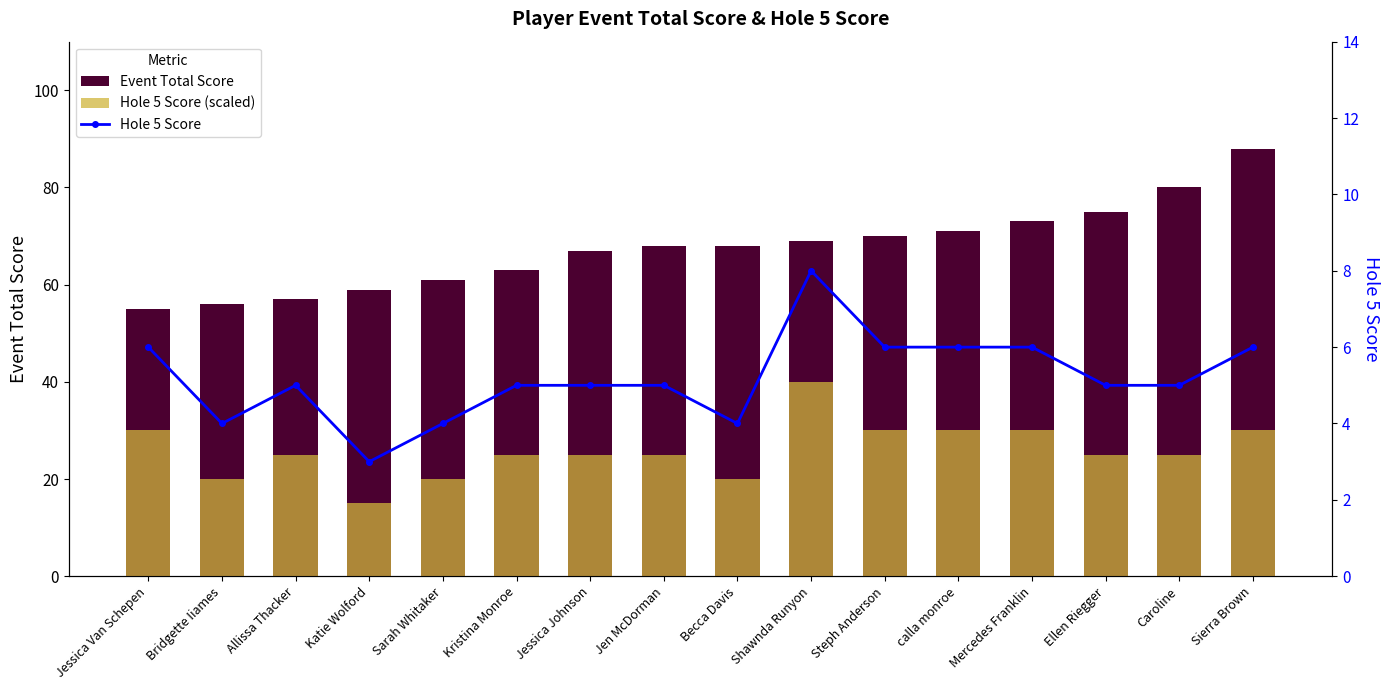

Rank the series by their average value, from lowest to highest.

Hole 5 Score, Hole 5 Score (scaled), Event Total Score